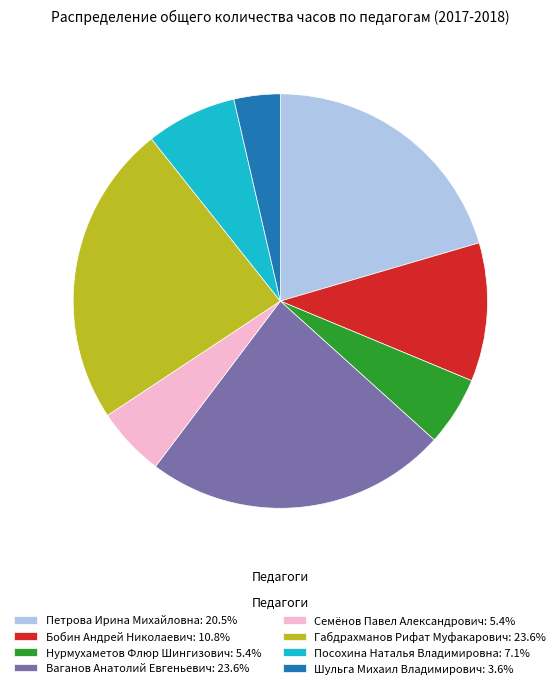

How many slices are in this pie chart?

8